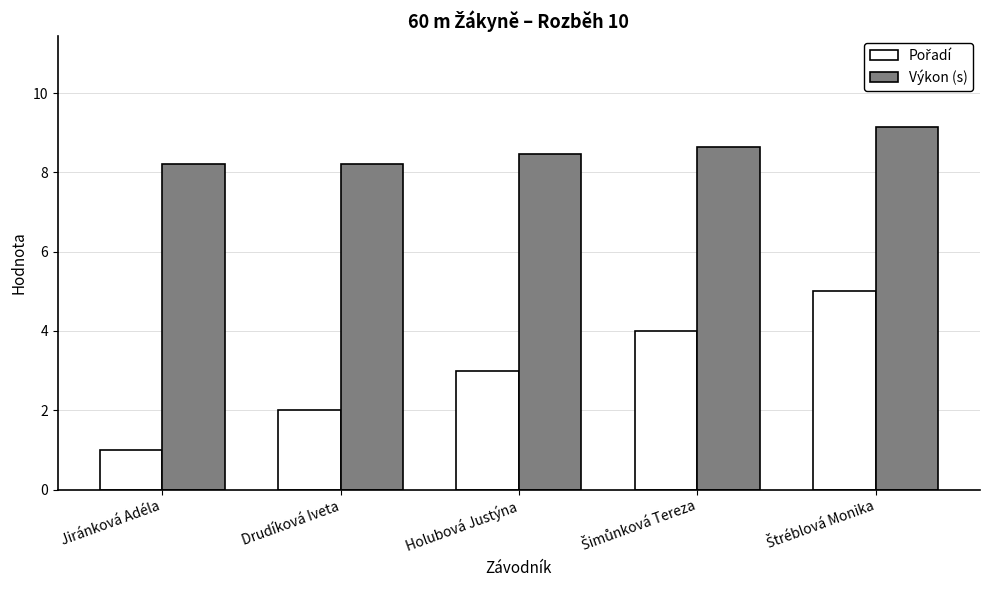

What is the difference between the highest and lowest values at Drudíková Iveta?

6.2